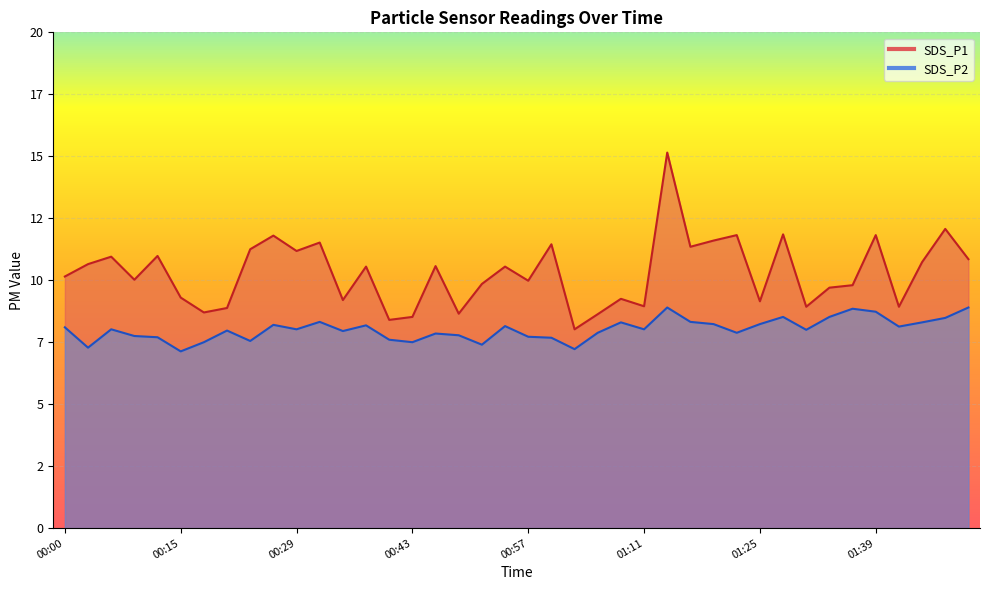

What is the average value of the SDS_P2 series?

8.0